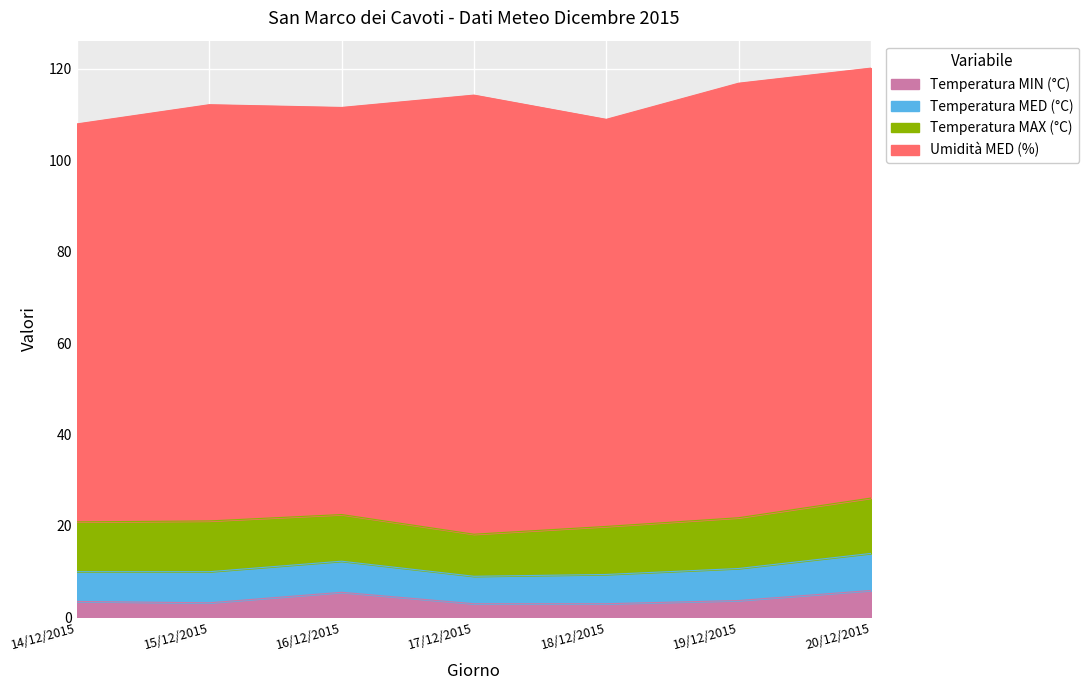

What are all the series names shown in the legend?

Temperatura MED (°C), Temperatura MAX (°C), Temperatura MIN (°C), Umidità MED (%)